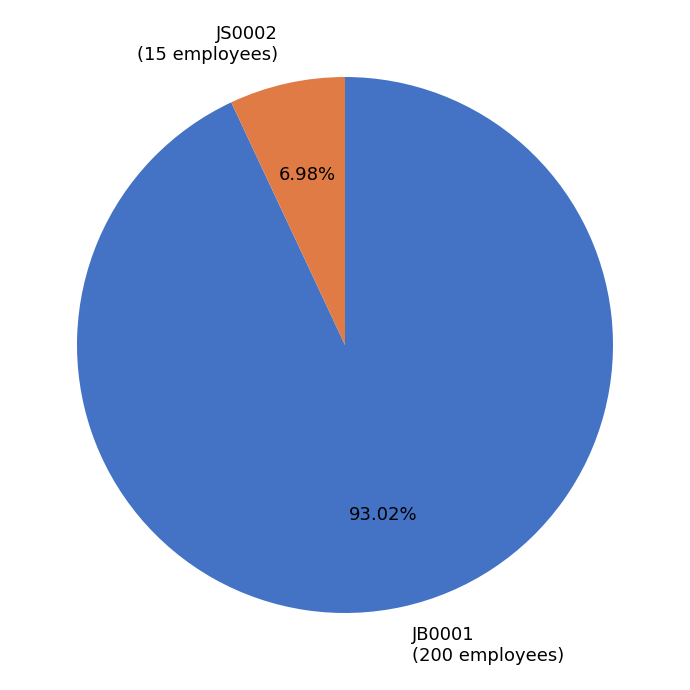

Which slice is the largest?

JB0001